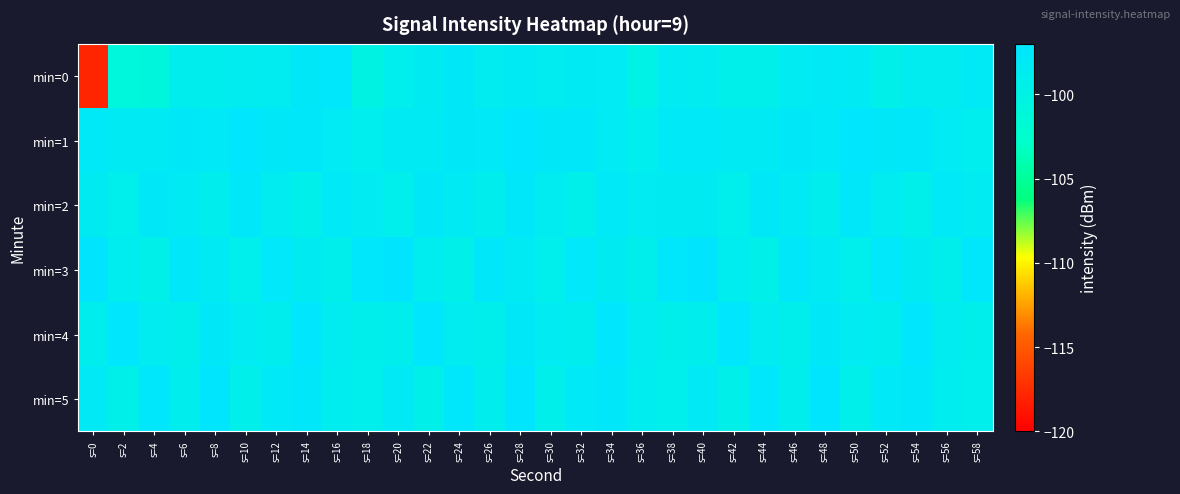

Reading left to right, transcribe all the data shown in this chart.

min=0: s=0=-117.9	s=2=-101.0	s=4=-100.8	s=6=-98.9	s=8=-99.0	s=10=-98.8	s=12=-98.6	s=14=-97.8	s=16=-97.5	s=18=-100.2	s=20=-99.1	s=22=-98.5	s=24=-97.8	s=26=-98.6	s=28=-98.3	s=30=-98.7	s=32=-98.3	s=34=-98.4	s=36=-99.8	s=38=-98.5	s=40=-98.7	s=42=-99.3	s=44=-99.3	s=46=-98.4	s=48=-98.1	s=50=-98.3	s=52=-99.5	s=54=-98.8	s=56=-98.7	s=58=-98.1
min=1: s=0=-97.9	s=2=-98.2	s=4=-98.2	s=6=-97.7	s=8=-98.0	s=10=-97.3	s=12=-97.8	s=14=-97.6	s=16=-98.4	s=18=-99.0	s=20=-98.2	s=22=-98.2	s=24=-97.7	s=26=-98.0	s=28=-97.3	s=30=-97.8	s=32=-97.6	s=34=-98.4	s=36=-99.0	s=38=-97.9	s=40=-97.9	s=42=-98.2	s=44=-98.2	s=46=-97.7	s=48=-98.0	s=50=-97.3	s=52=-97.8	s=54=-97.6	s=56=-98.4	s=58=-99.0
min=2: s=0=-98.5	s=2=-99.1	s=4=-97.8	s=6=-98.2	s=8=-99.0	s=10=-97.5	s=12=-98.7	s=14=-99.3	s=16=-97.9	s=18=-98.4	s=20=-99.1	s=22=-97.8	s=24=-98.2	s=26=-99.0	s=28=-97.5	s=30=-98.7	s=32=-99.3	s=34=-97.9	s=36=-98.4	s=38=-98.5	s=40=-98.5	s=42=-99.1	s=44=-97.8	s=46=-98.2	s=48=-99.0	s=50=-97.5	s=52=-98.7	s=54=-99.3	s=56=-97.9	s=58=-98.4
min=3: s=0=-97.2	s=2=-98.8	s=4=-99.4	s=6=-97.6	s=8=-98.3	s=10=-99.1	s=12=-97.7	s=14=-98.5	s=16=-99.2	s=18=-97.4	s=20=-97.2	s=22=-98.8	s=24=-99.4	s=26=-97.6	s=28=-98.3	s=30=-99.1	s=32=-97.7	s=34=-98.5	s=36=-99.2	s=38=-97.4	s=40=-97.2	s=42=-98.8	s=44=-99.4	s=46=-97.6	s=48=-98.3	s=50=-99.1	s=52=-97.7	s=54=-98.5	s=56=-99.2	s=58=-97.4
min=4: s=0=-99.0	s=2=-97.3	s=4=-98.6	s=6=-99.2	s=8=-97.8	s=10=-98.4	s=12=-99.0	s=14=-97.3	s=16=-98.6	s=18=-99.2	s=20=-99.0	s=22=-97.3	s=24=-98.6	s=26=-99.2	s=28=-97.8	s=30=-98.4	s=32=-99.0	s=34=-97.3	s=36=-98.6	s=38=-99.2	s=40=-99.0	s=42=-97.3	s=44=-98.6	s=46=-99.2	s=48=-97.8	s=50=-98.4	s=52=-99.0	s=54=-97.3	s=56=-98.6	s=58=-99.2
min=5: s=0=-98.1	s=2=-99.5	s=4=-97.4	s=6=-98.9	s=8=-97.1	s=10=-99.3	s=12=-98.0	s=14=-97.6	s=16=-98.8	s=18=-99.1	s=20=-98.1	s=22=-99.5	s=24=-97.4	s=26=-98.9	s=28=-97.1	s=30=-99.3	s=32=-98.0	s=34=-97.6	s=36=-98.8	s=38=-99.1	s=40=-98.1	s=42=-99.5	s=44=-97.4	s=46=-98.9	s=48=-97.1	s=50=-99.3	s=52=-98.0	s=54=-97.6	s=56=-98.8	s=58=-99.1